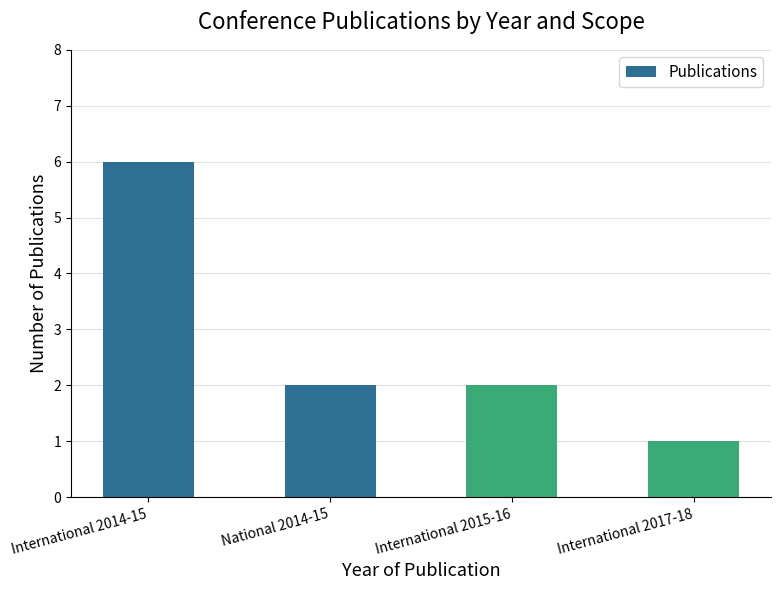

Approximately how many times larger is the value at International 2017-18 compared to National 2014-15?

0.5